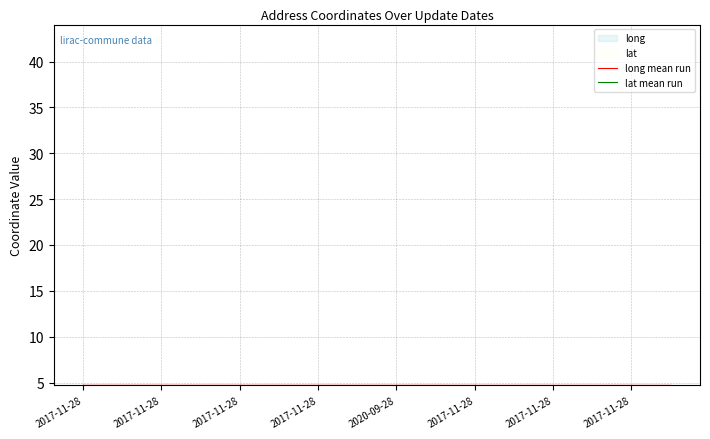

What is the average value of the long mean run series?

4.7